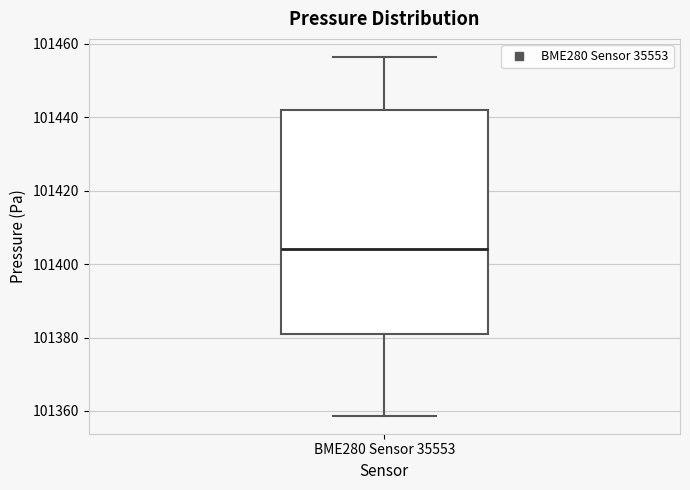

Transcribe this box plot: give where the median line is, the range the box spans, and where the two whiskers end, as read against the y-axis. The values are not printed on the chart, so give them approximately, as read against the axis.

median 101404, box 101380 to 101442, whiskers 101358 to 101456